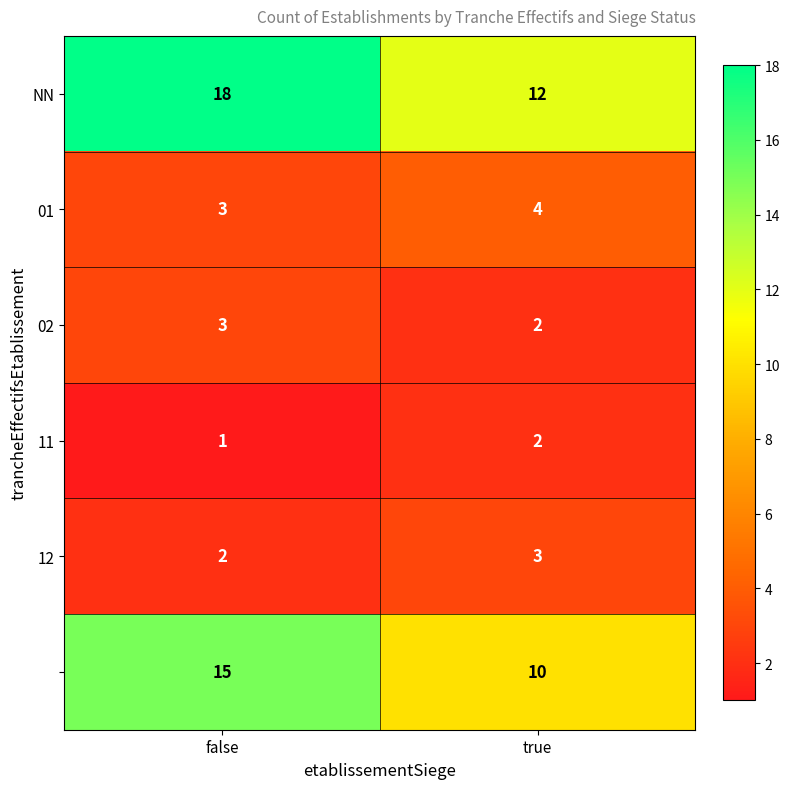

Which label corresponds to the smallest value in the chart?

false